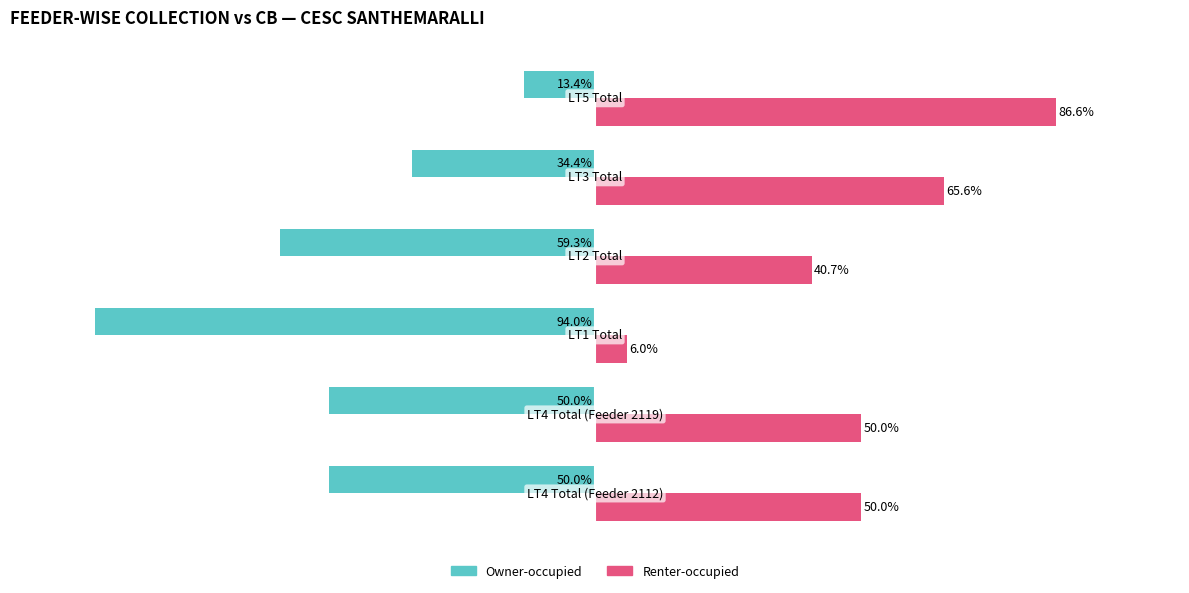

Which series has the largest total across all categories?

Renter-occupied